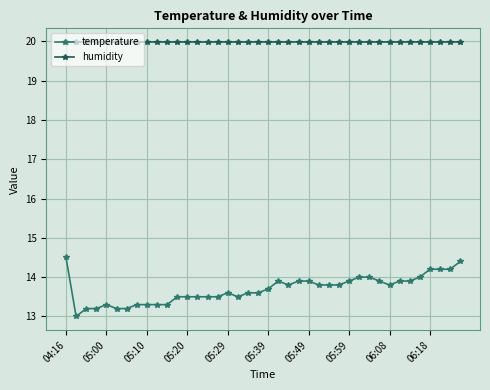

Reading right to left, list all the values displayed in this chart.

temperature: 14.4	14.2	14.2	14.2	14.0	13.9	13.9	13.8	13.9	14.0	14.0	13.9	13.8	13.8	13.8	13.9	13.9	13.8	13.9	13.7	13.6	13.6	13.5	13.6	13.5	13.5	13.5	13.5	13.5	13.3	13.3	13.3	13.3	13.2	13.2	13.3	13.2	13.2	13.0	14.5
humidity: 20.0	20.0	20.0	20.0	20.0	20.0	20.0	20.0	20.0	20.0	20.0	20.0	20.0	20.0	20.0	20.0	20.0	20.0	20.0	20.0	20.0	20.0	20.0	20.0	20.0	20.0	20.0	20.0	20.0	20.0	20.0	20.0	20.0	20.0	20.0	20.0	20.0	20.0	20.0	20.0